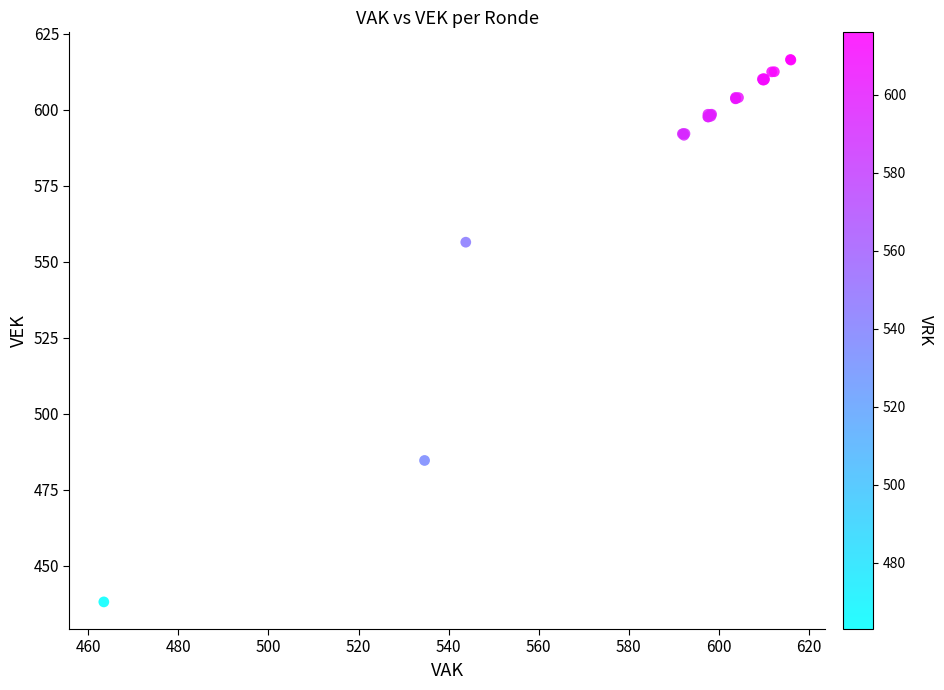

What Y value in the scatter plot is closest to 527?

556.4